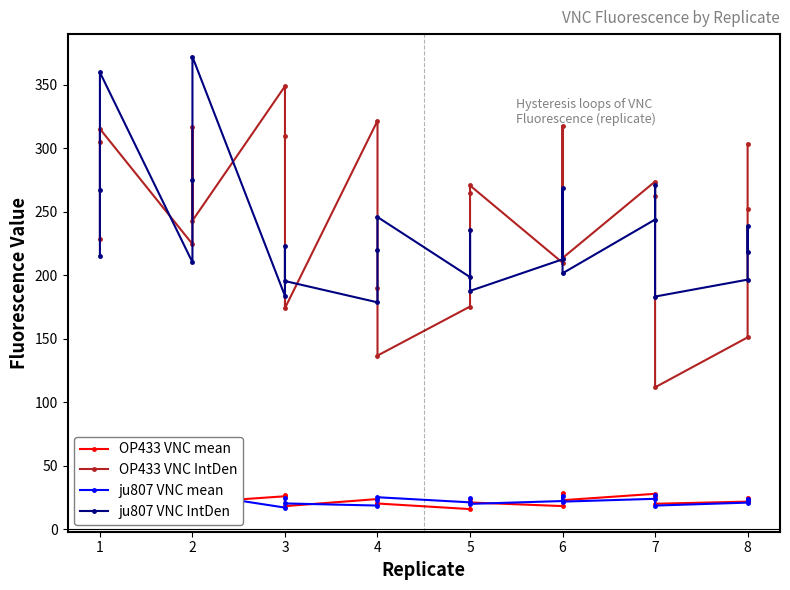

What are all the series names shown in the legend?

OP433 VNC mean, OP433 VNC IntDen, ju807 VNC mean, ju807 VNC IntDen